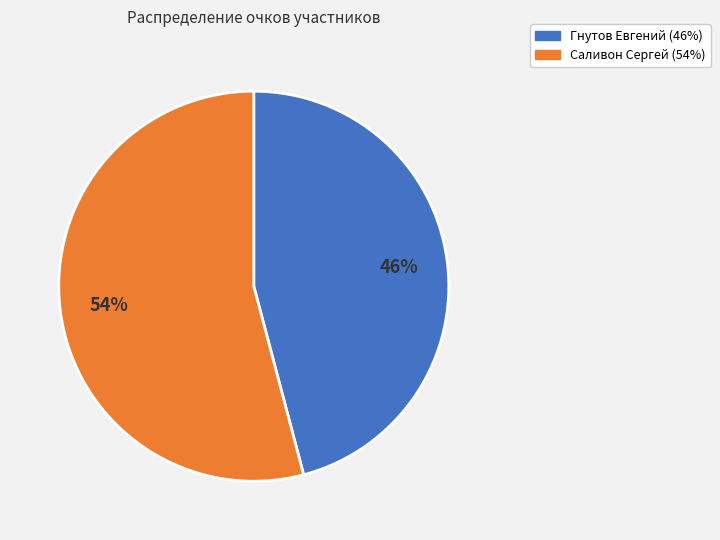

Rank the categories by value from lowest to highest.

Гнутов Евгений, Саливон Сергей